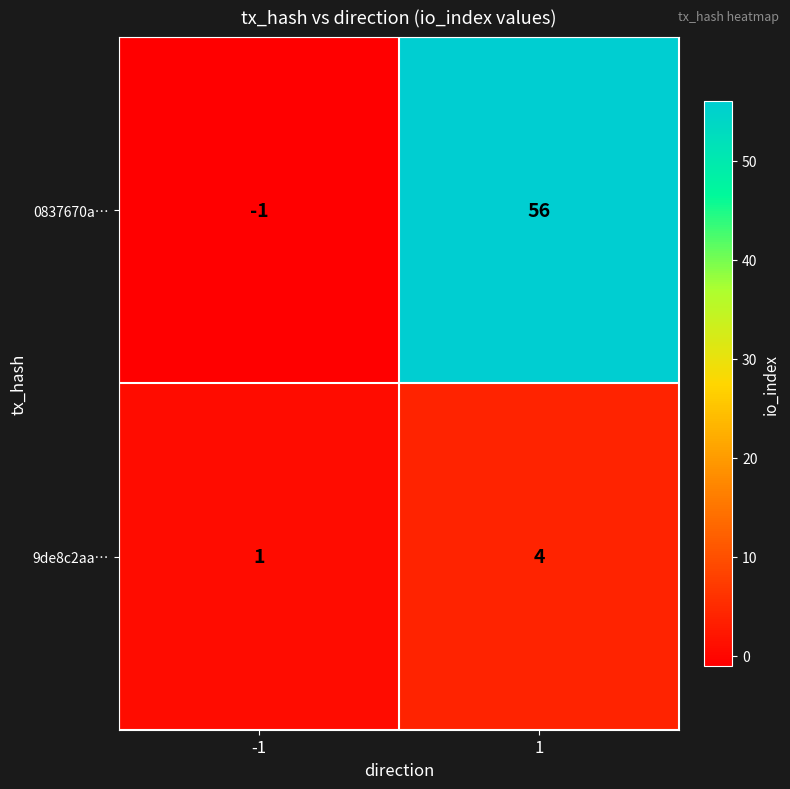

Reading left to right, list all the values displayed in this chart.

0837670a…: -1=-1	1=56
9de8c2aa…: -1=1	1=4